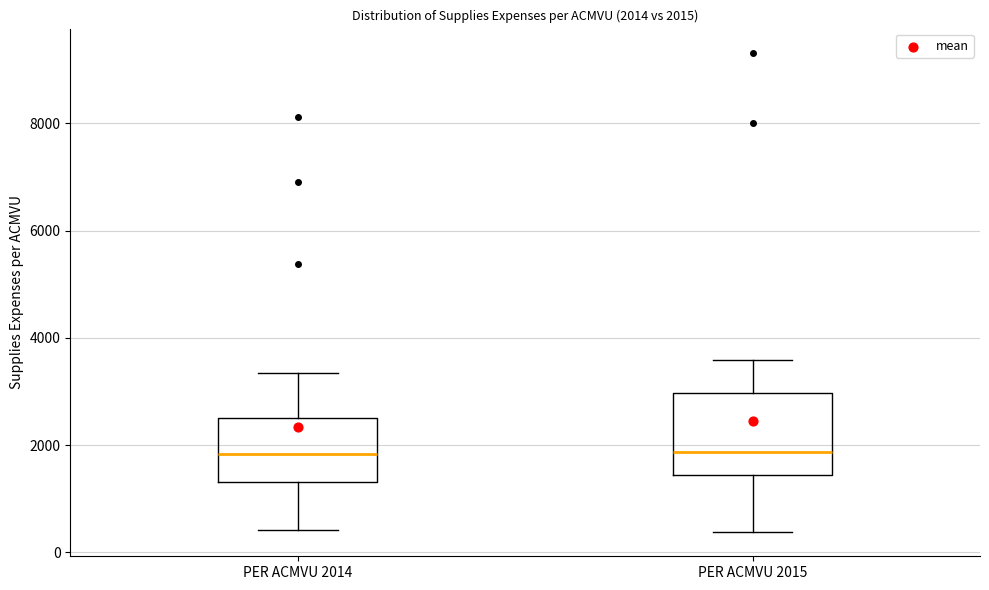

Which box is the tallest, from its lower edge to its upper edge?

PER ACMVU 2015